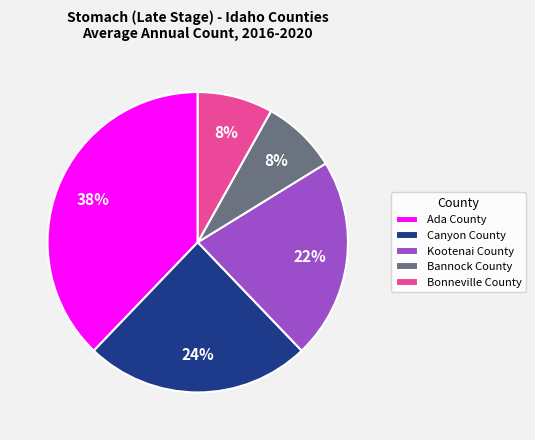

Which slice is the largest?

Ada County